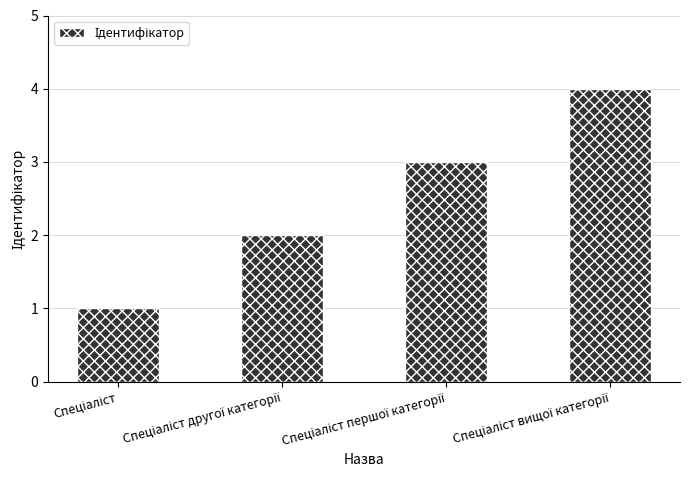

Are the bars grouped side by side (vs. stacked)?

No